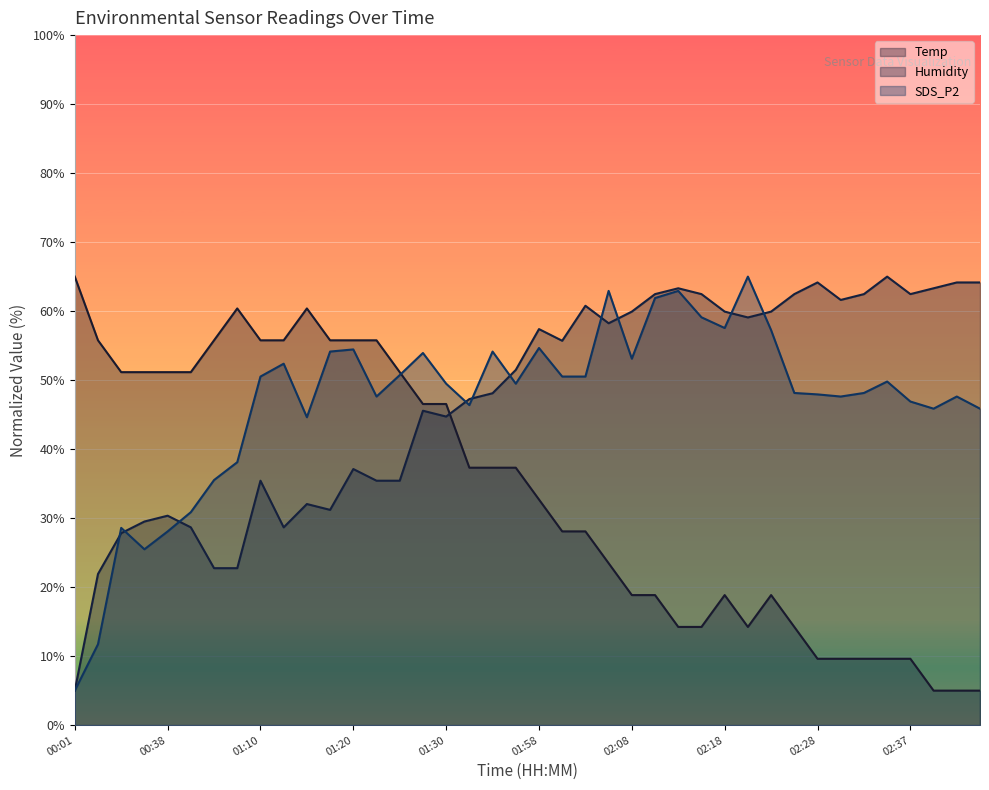

What is the total value across all series at 01:30?

140.7